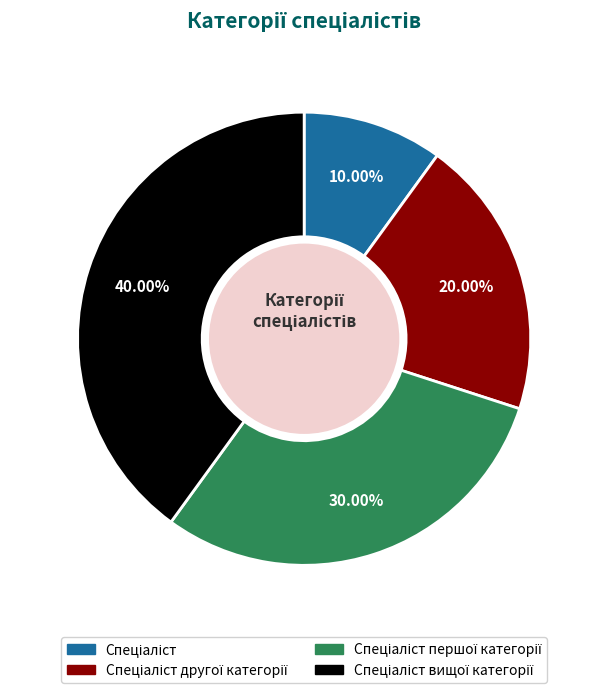

How many segments does this pie chart have?

4